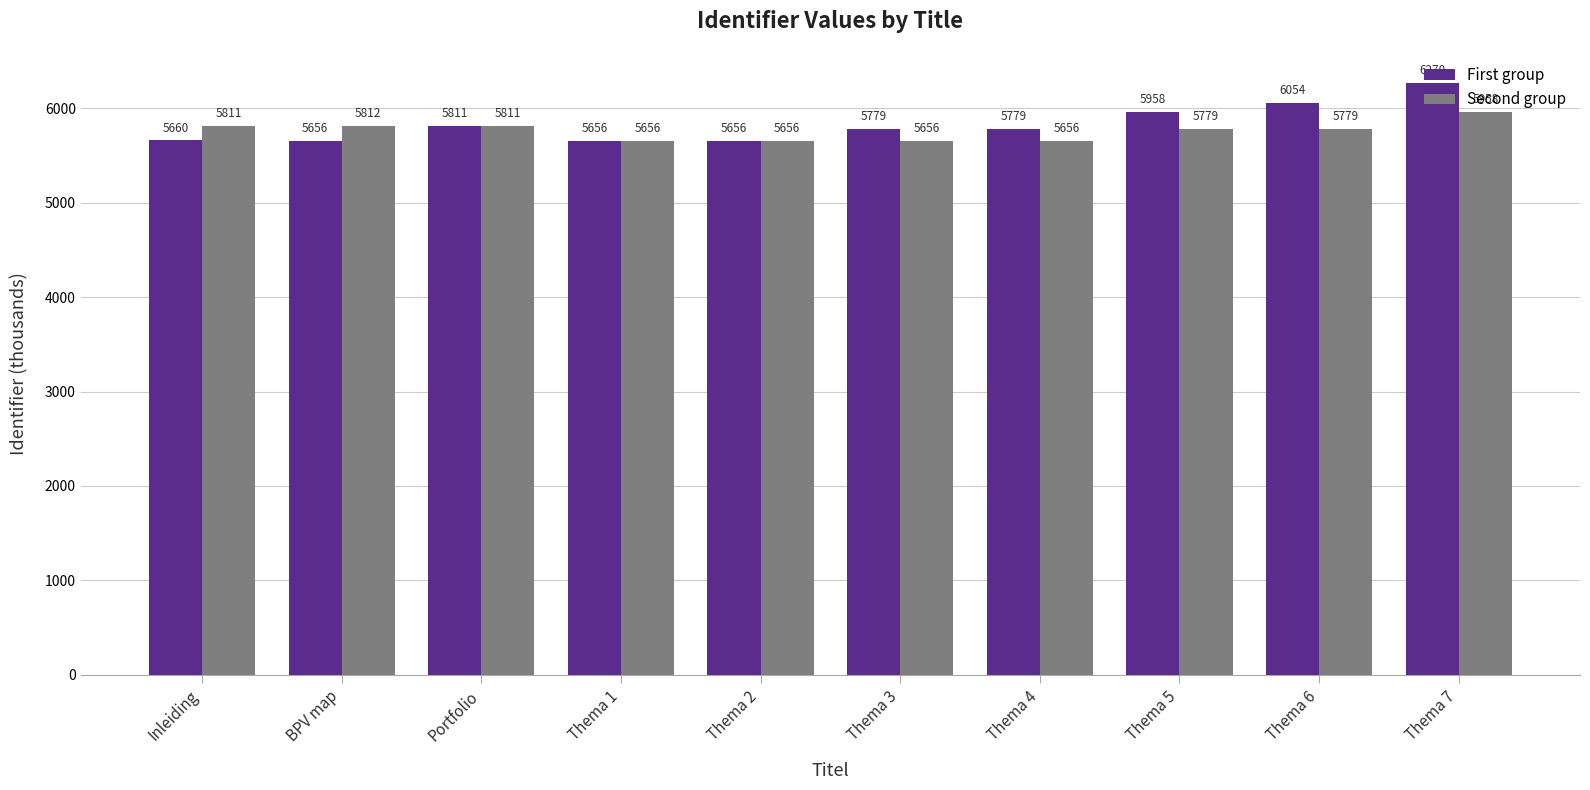

At which category is the sum across all series the highest?

Thema 7